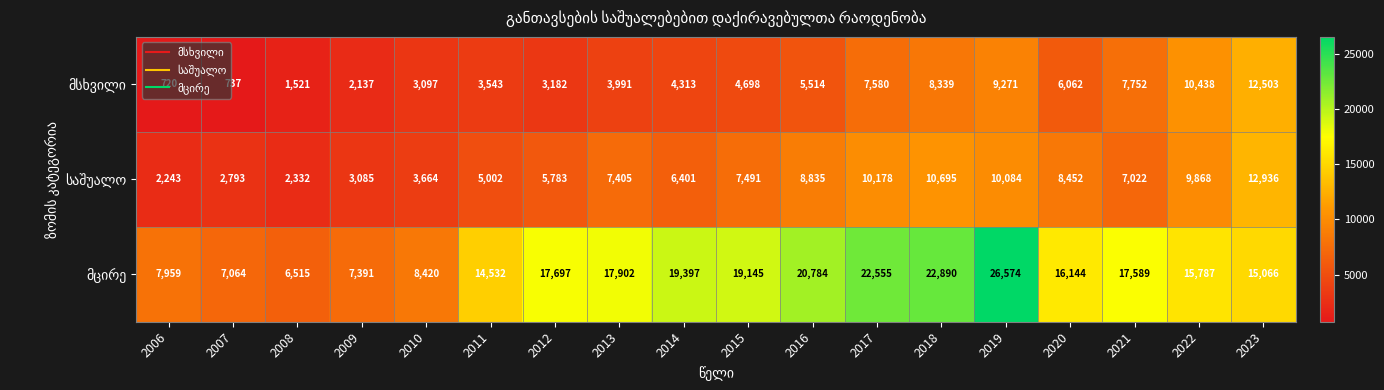

How many distinct data groups are displayed?

3